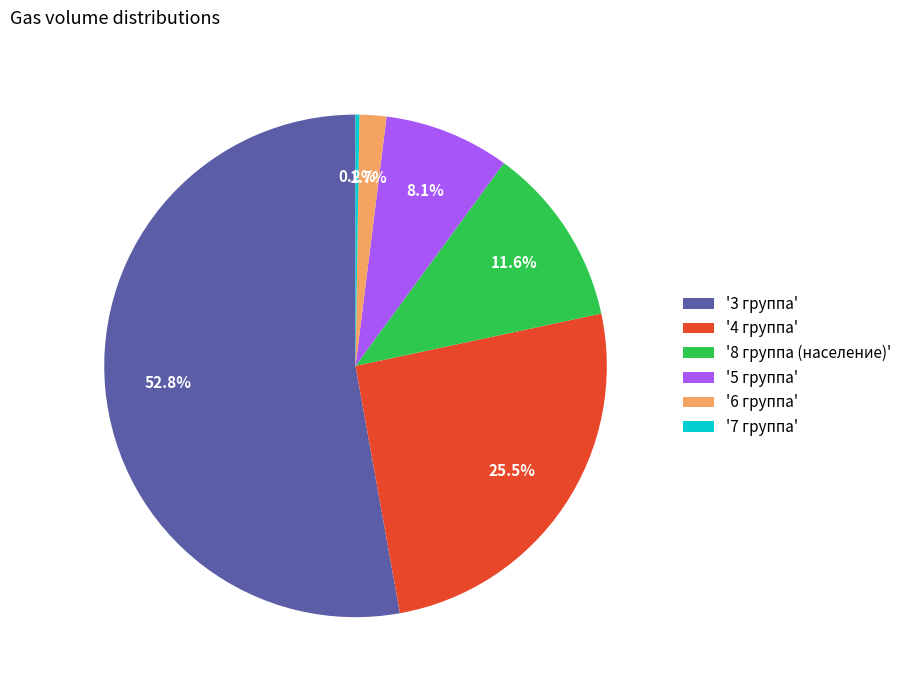

What is the ratio of the value at '5 группа' to the value at '4 группа'?

0.3